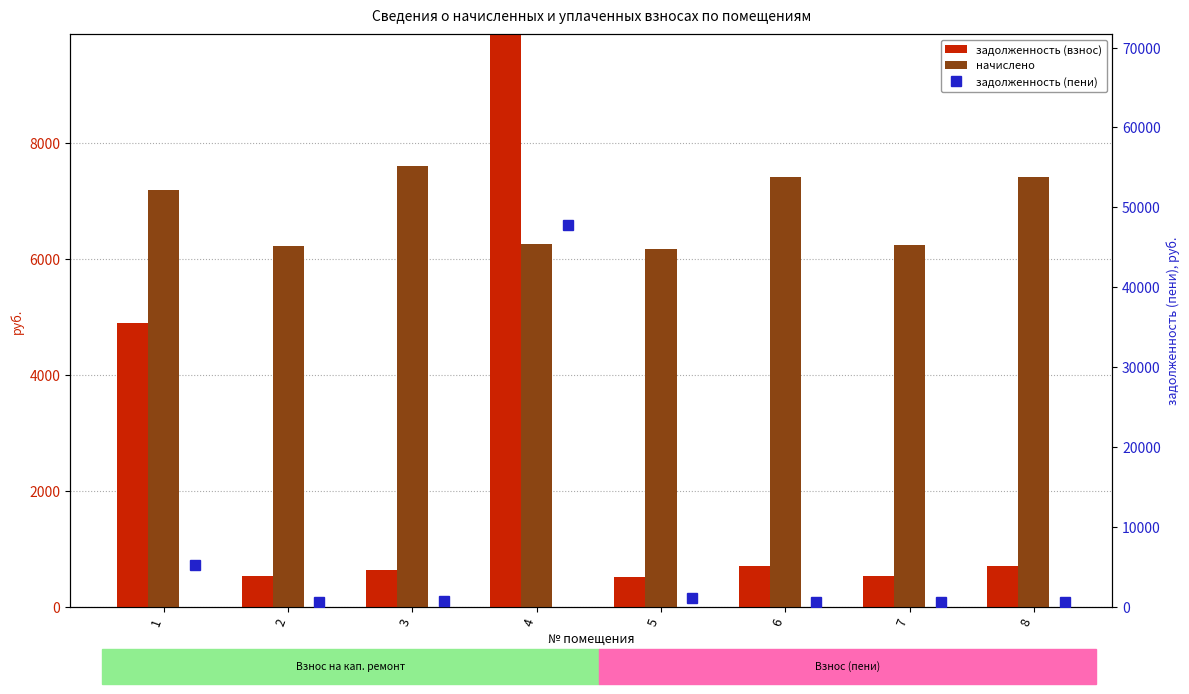

What value does the задолженность (взнос) series have at 2?

519.1